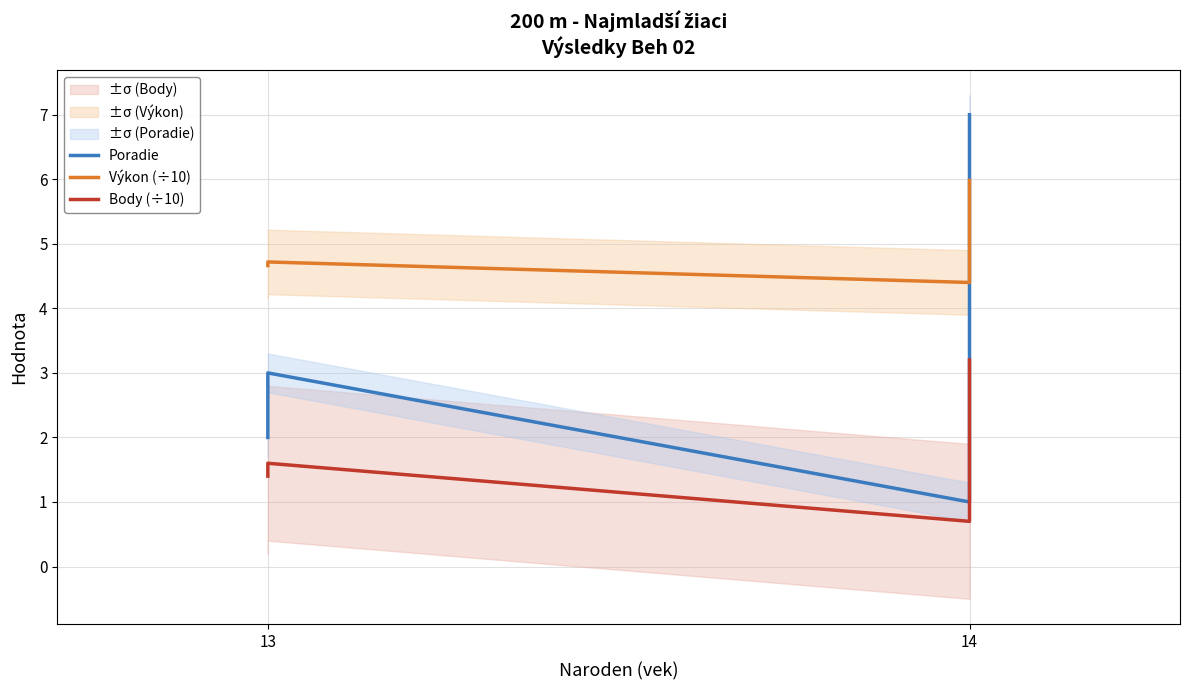

What is the maximum value shown in the chart?

7.0